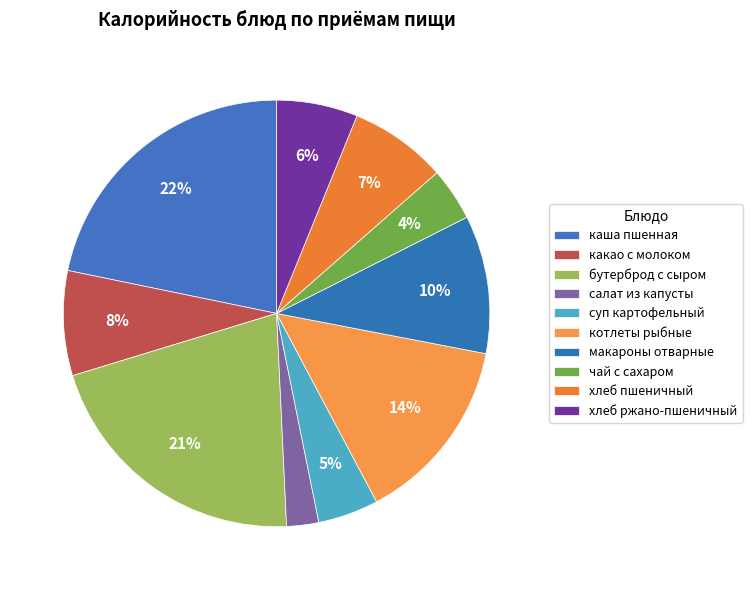

Count the number of slices in the pie.

10